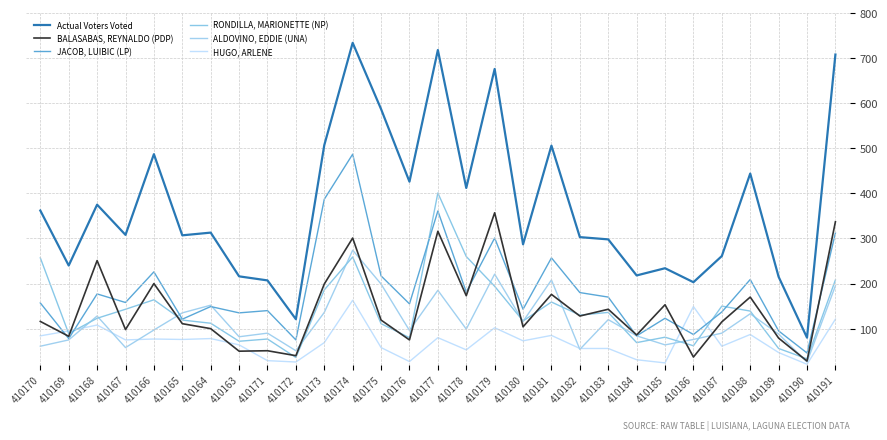

What is the difference between the maximum and minimum values in the RONDILLA, MARIONETTE (NP) series?

368